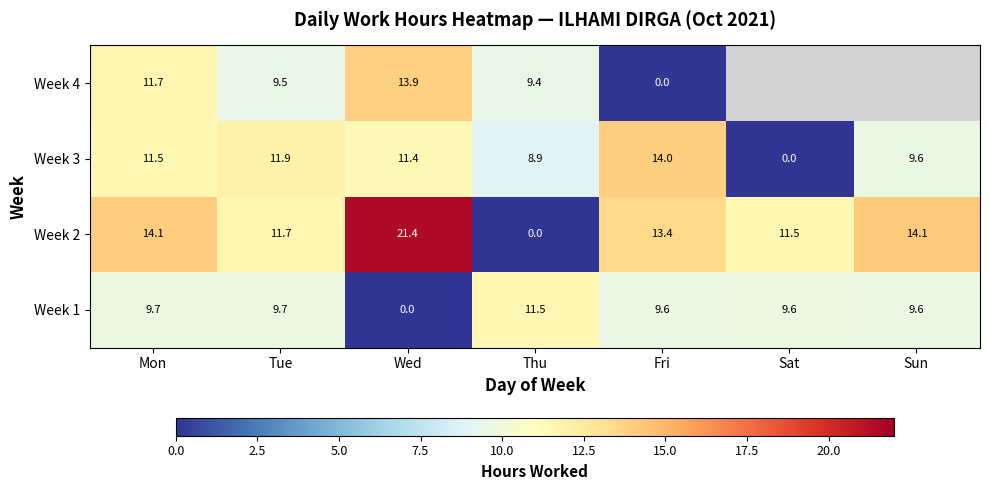

At which label is Week 2 closest to 10?

Sat